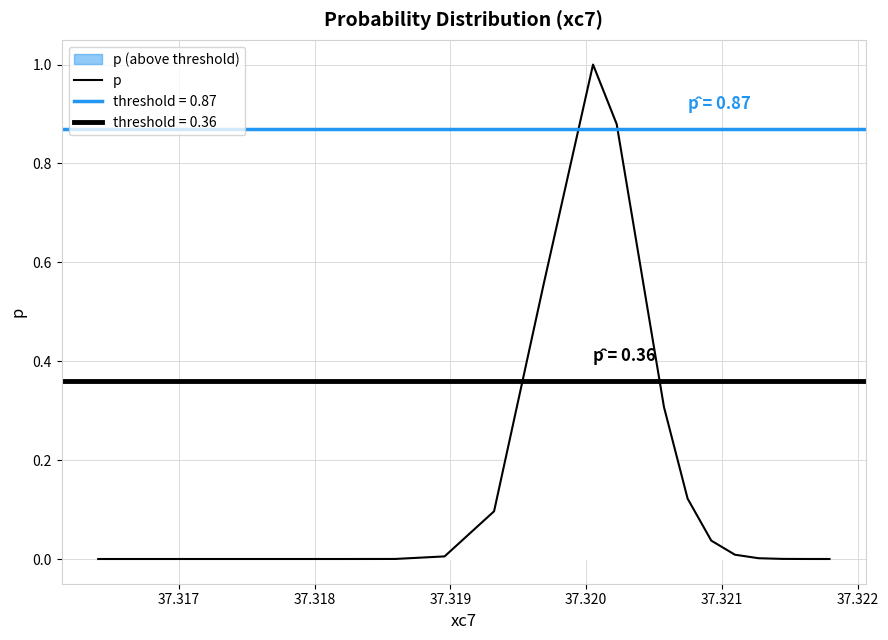

Count the number of data series in this chart.

1